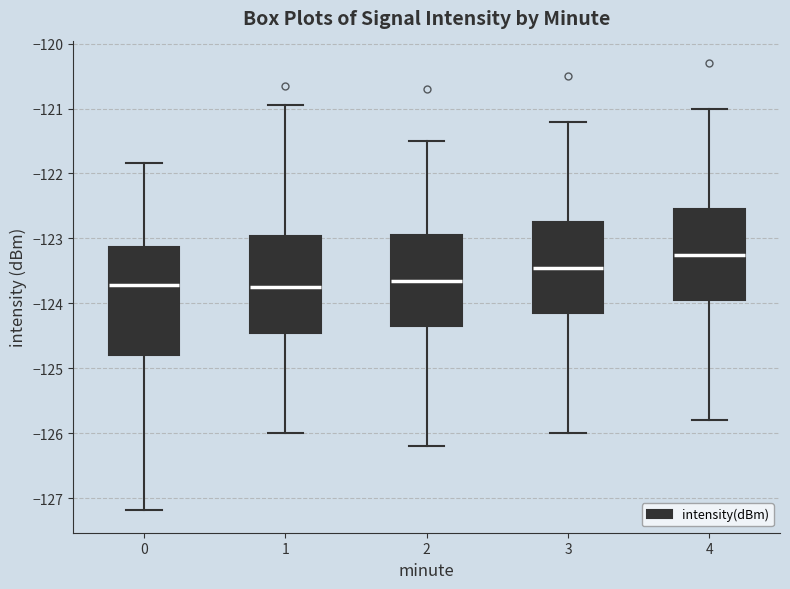

Which box's median line is the highest?

4